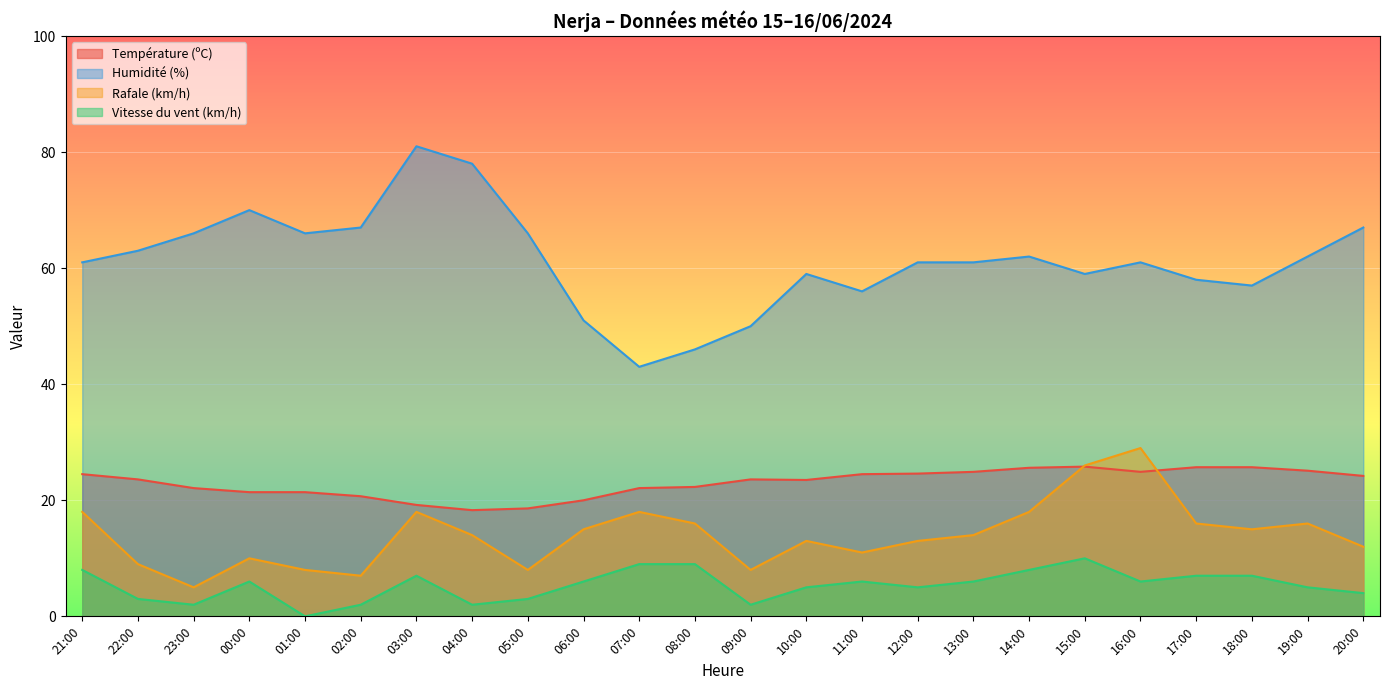

What is the difference between the maximum and minimum values in the Température (ºC) series?

7.5